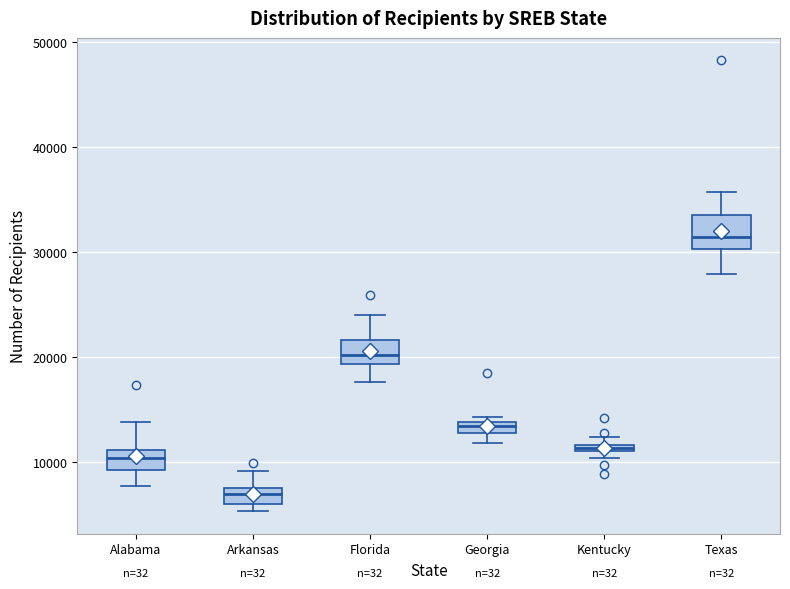

Which box's median line is the lowest?

Arkansas